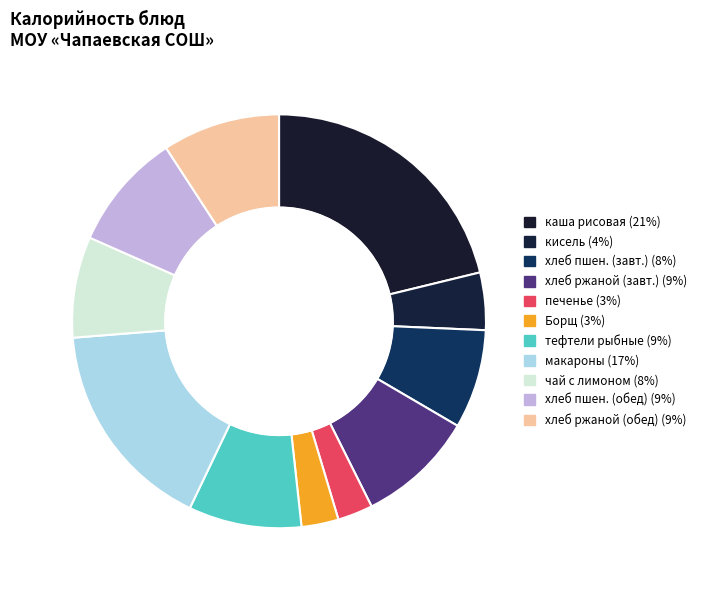

How many slices are in this pie chart?

11